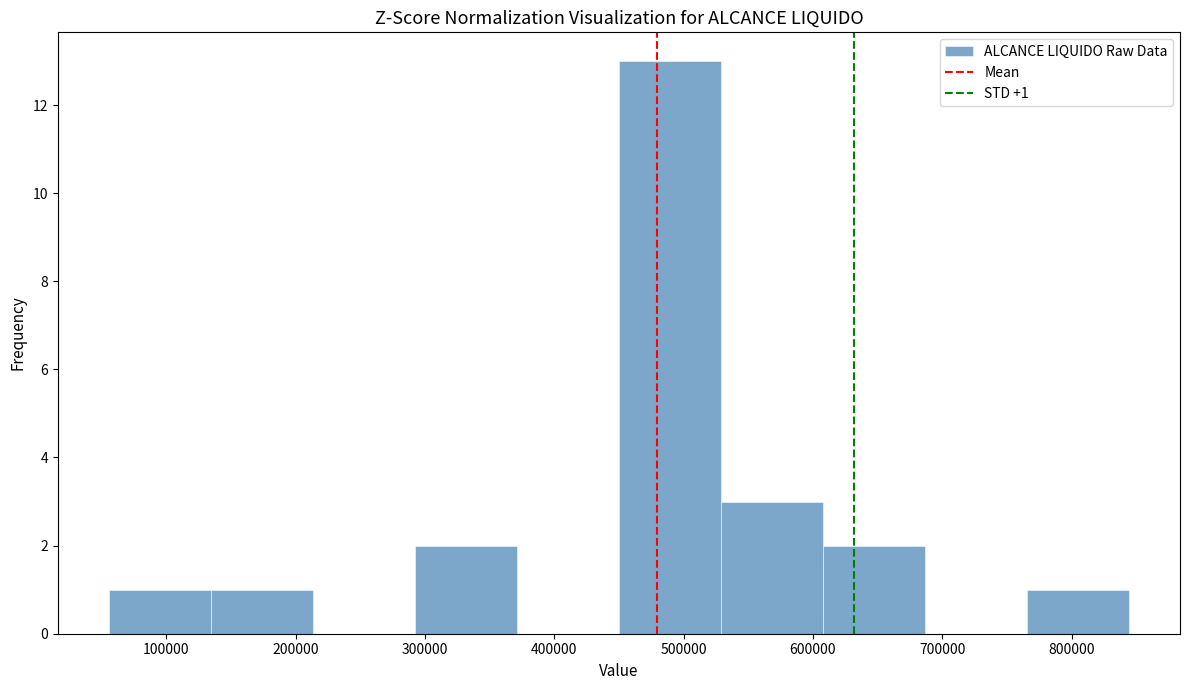

Which range on the x-axis has the tallest bar?

450000 to 530000